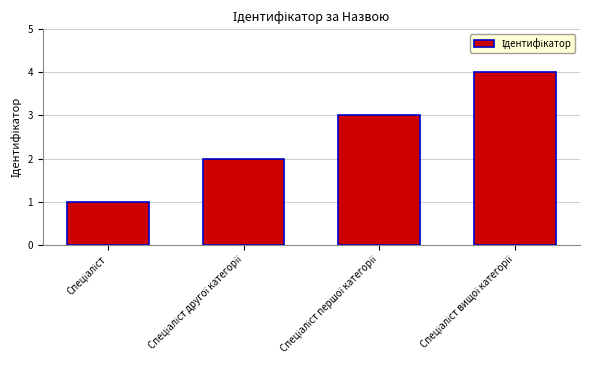

Reading left to right, list all the values displayed in this chart.

1	2	3	4